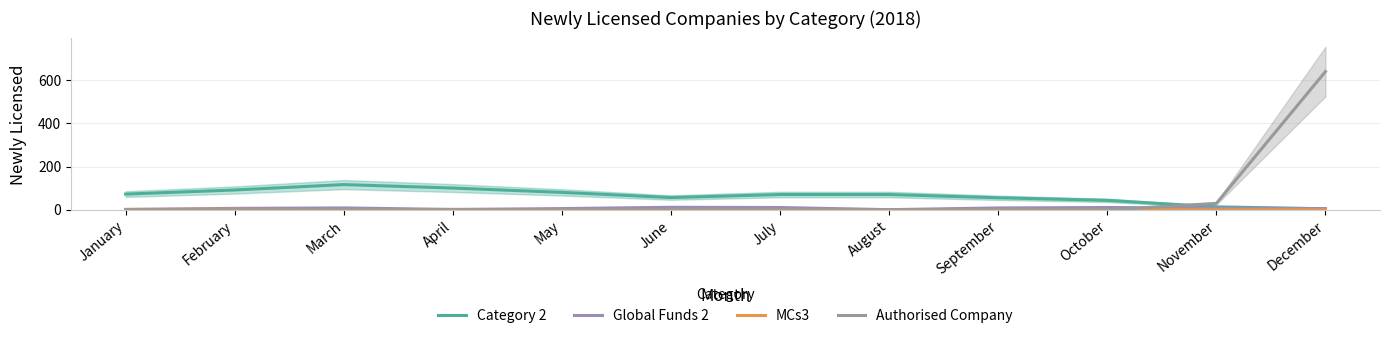

At January, list the series in order from largest to smallest.

Category 2, Global Funds 2, MCs3, Authorised Company